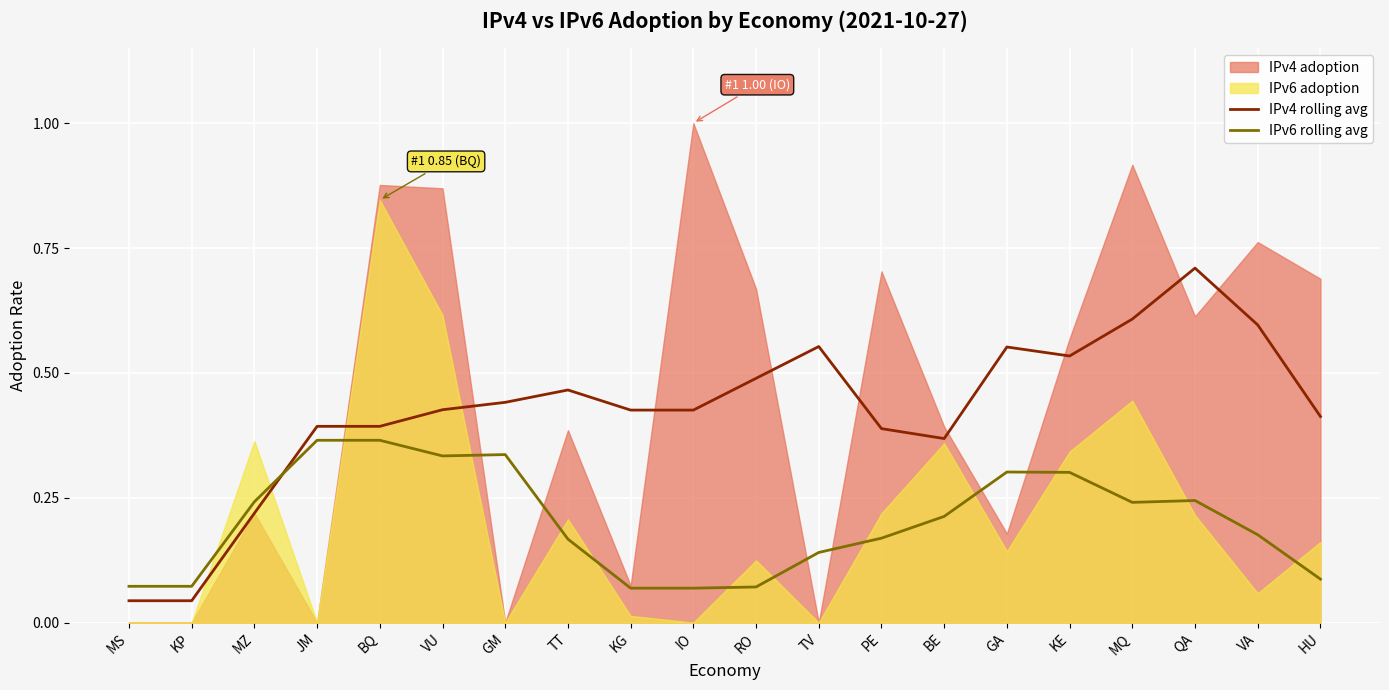

At which category is the sum across all series the highest?

QA